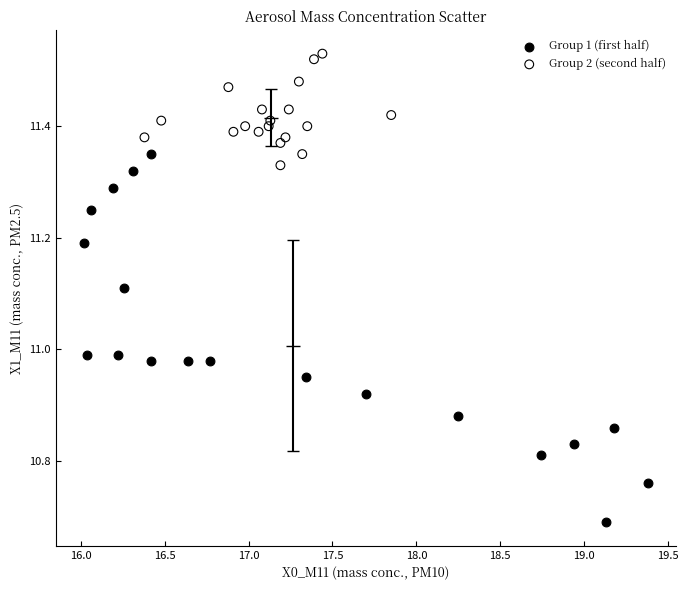

Which series reaches the maximum Y coordinate?

Group 2 (second half)